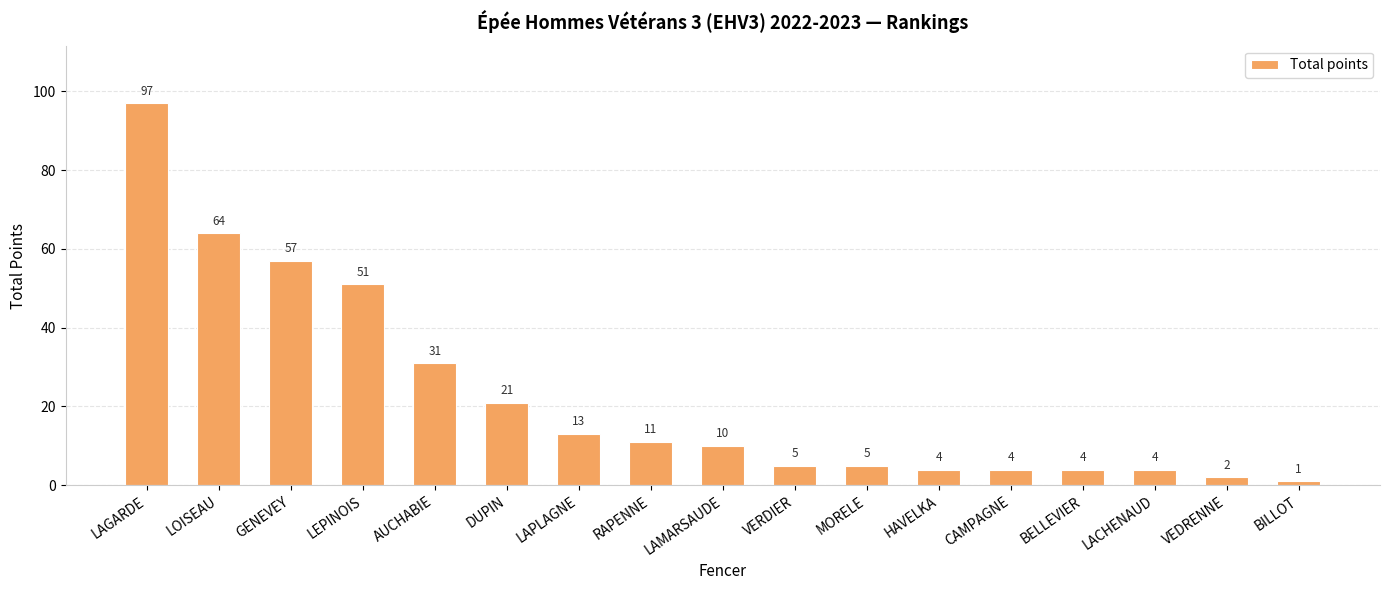

What is the label of the 8th bar from the right?

VERDIER